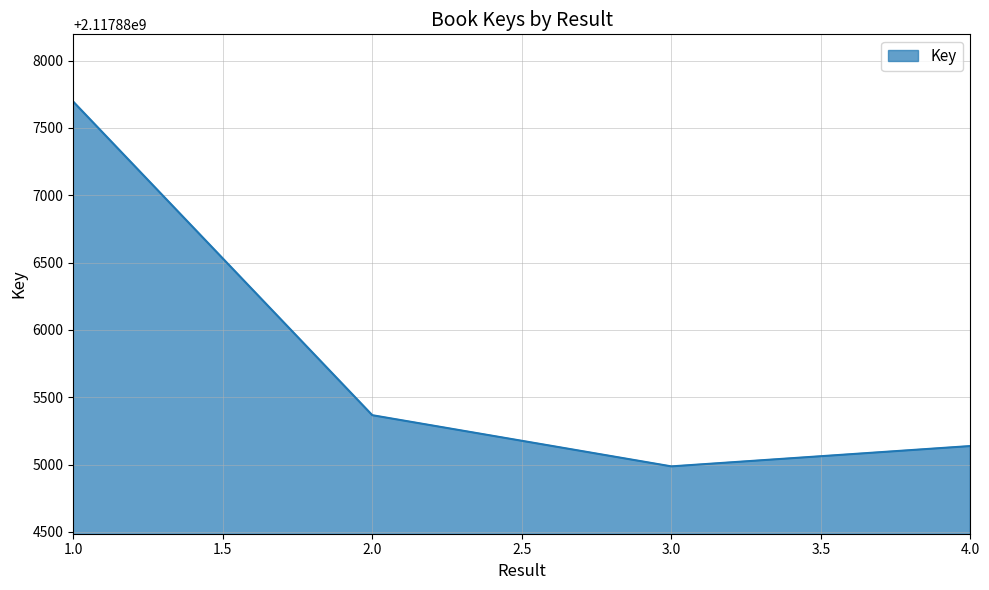

What is the approximate value at 2.0, to the nearest 50?

2117885350